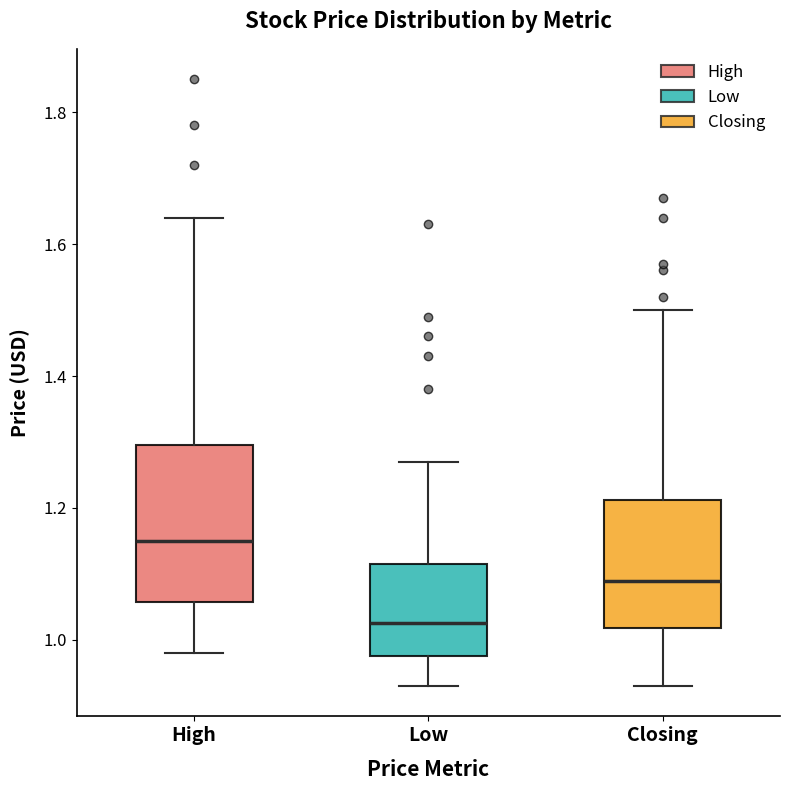

Reading left to right, read every box against the y-axis: the position of its median line, the range the box covers, and the ends of its whiskers. The values are not printed on the chart, so give them approximately, as read against the axis.

High: median 1.16, box 1.06 to 1.30, whiskers 0.98 to 1.64
Low: median 1.02, box 0.98 to 1.12, whiskers 0.94 to 1.28
Closing: median 1.10, box 1.02 to 1.22, whiskers 0.94 to 1.50